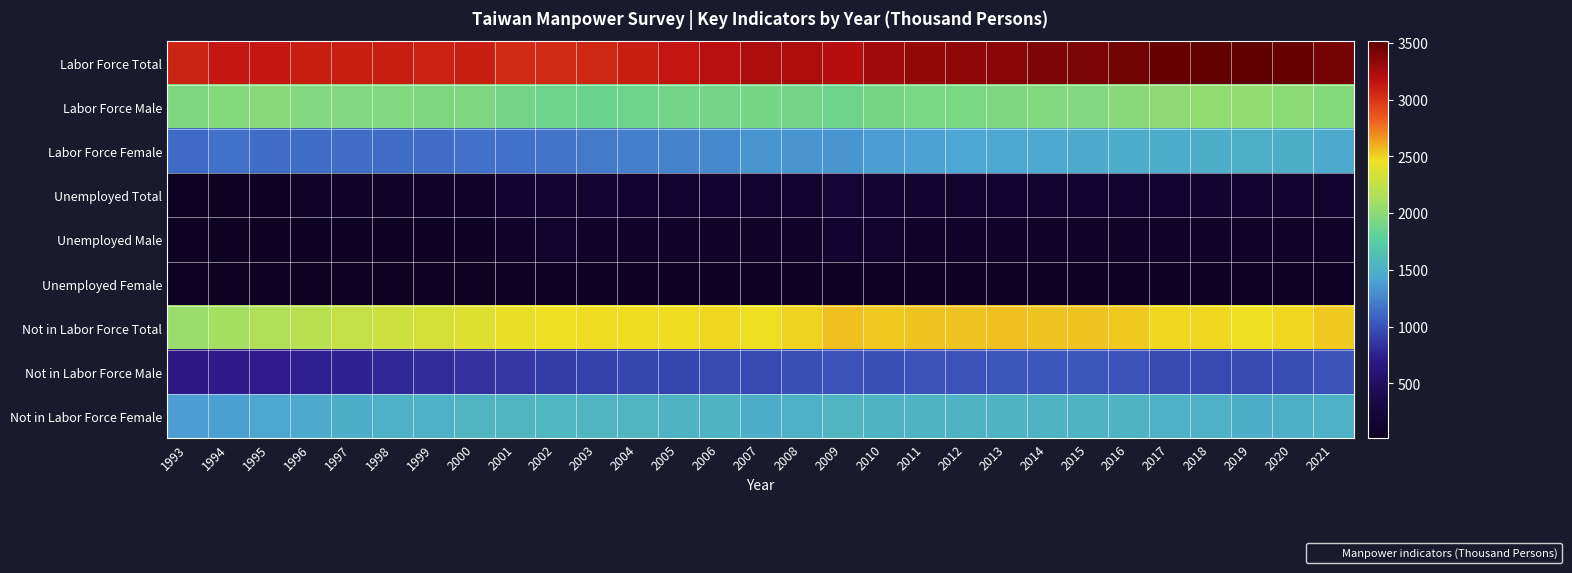

How many categories are shown in the chart?

29